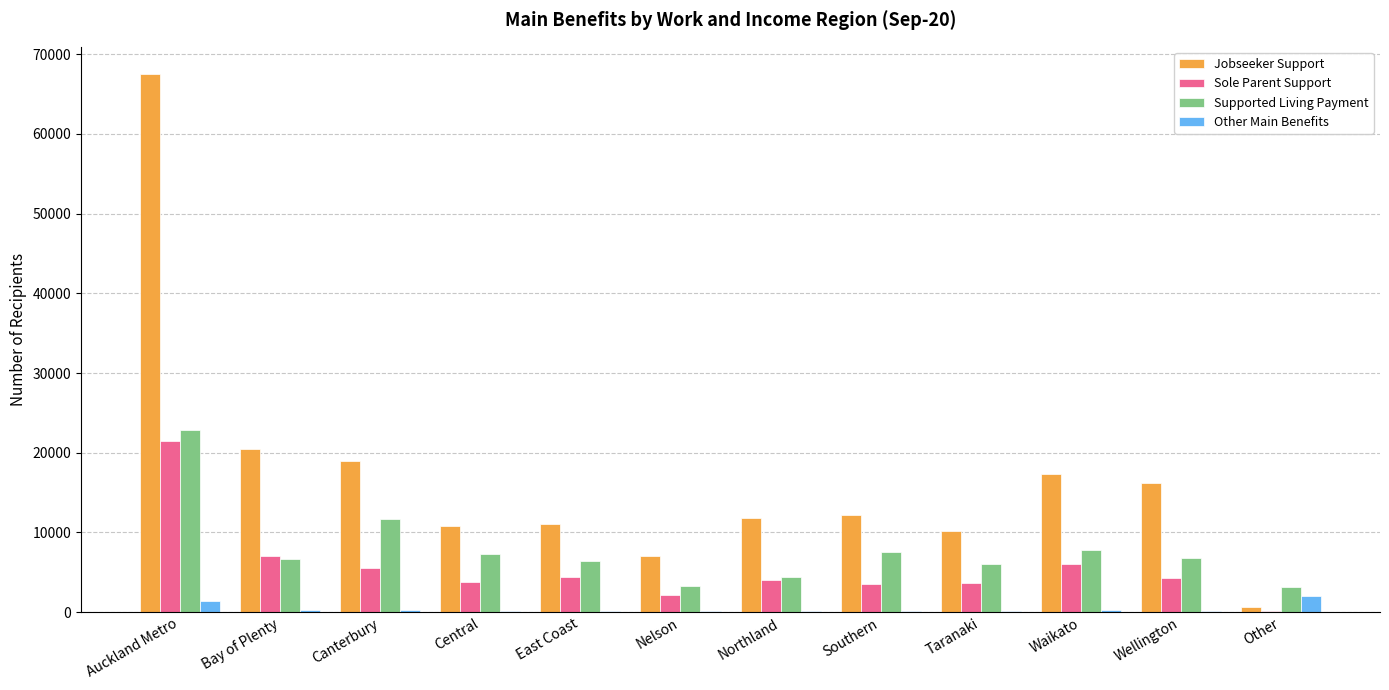

Which category has the highest value across all series?

Auckland Metro